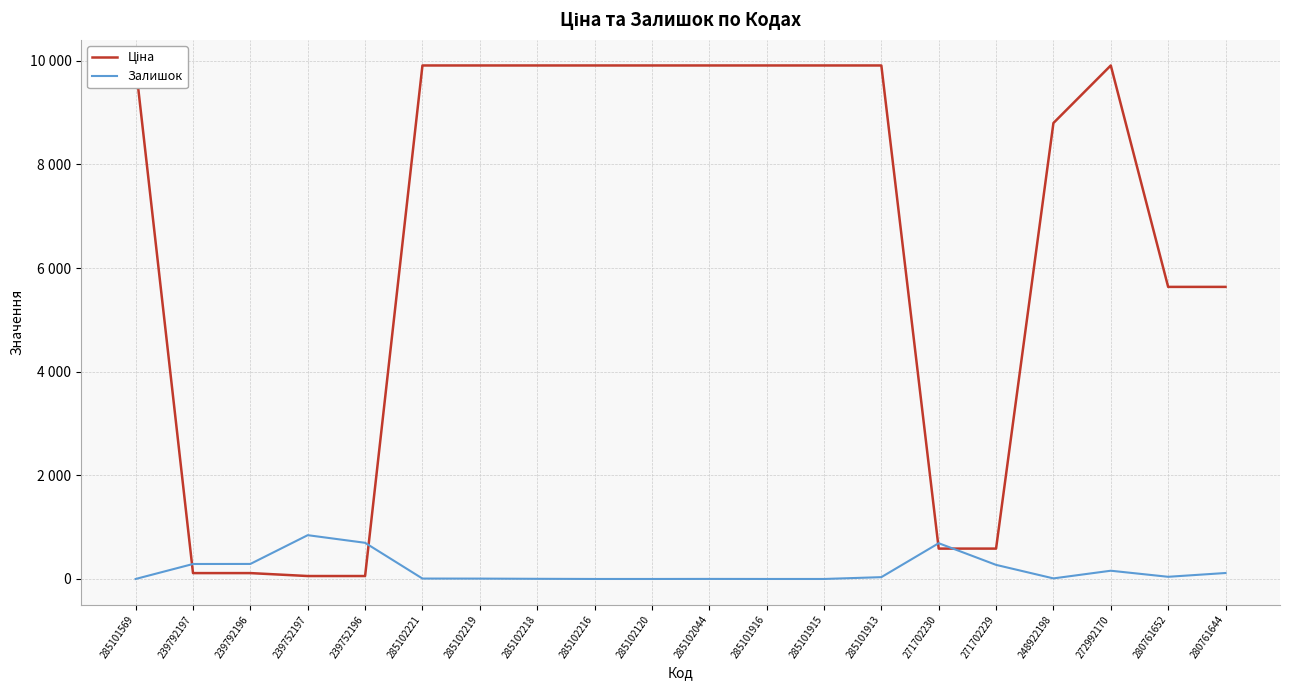

At which label does Ціна first exceed 9908?

285101569